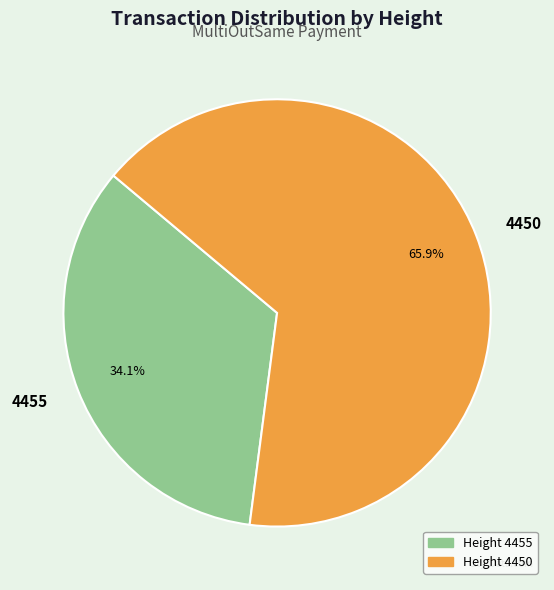

Count the number of slices in the pie.

2